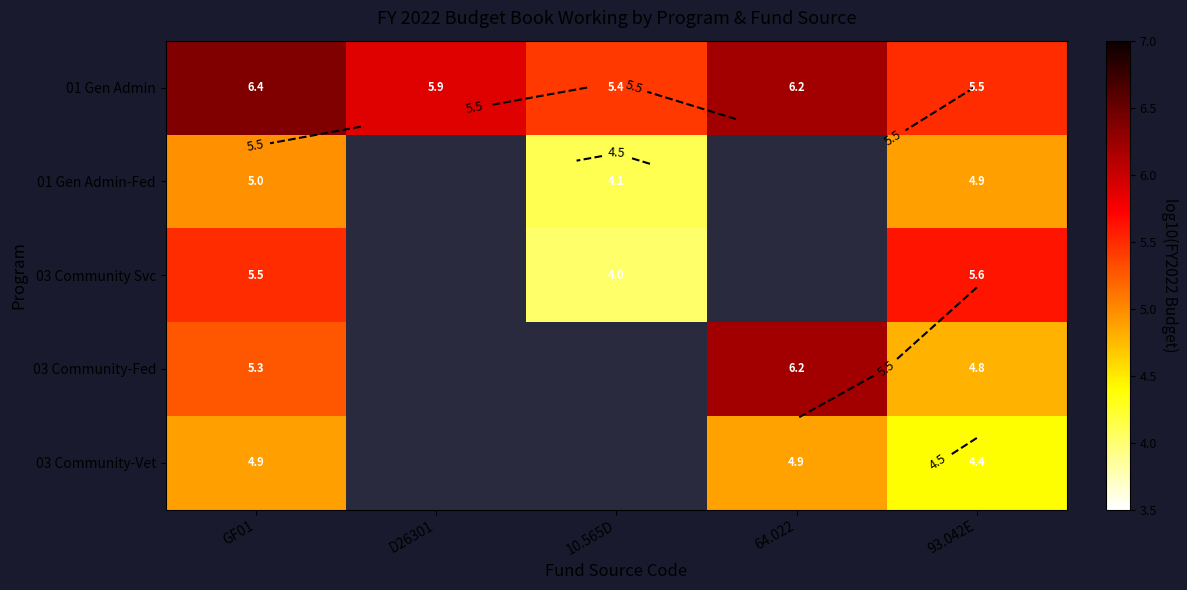

Which has a higher value, 10.565D or D26301?

D26301